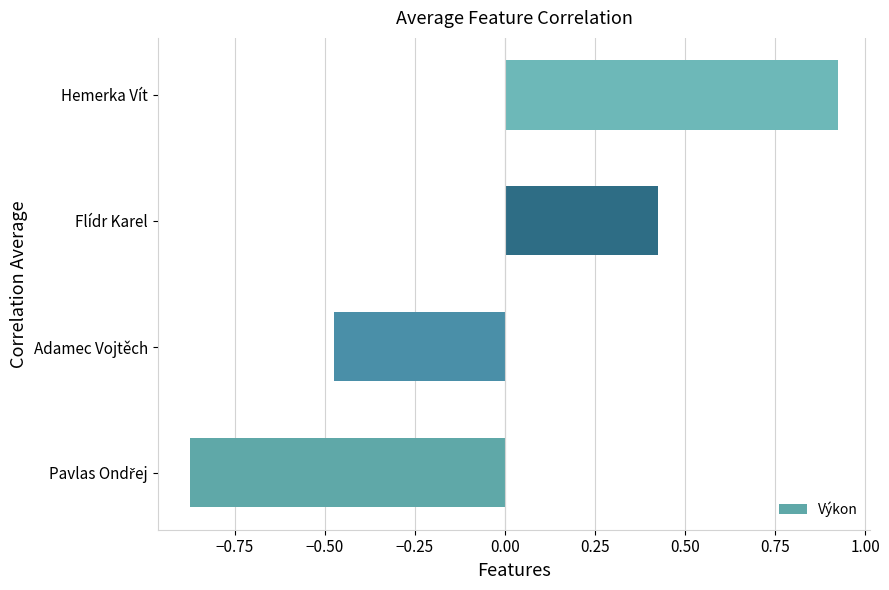

Between Adamec Vojtěch and Hemerka Vít, which is larger?

Hemerka Vít